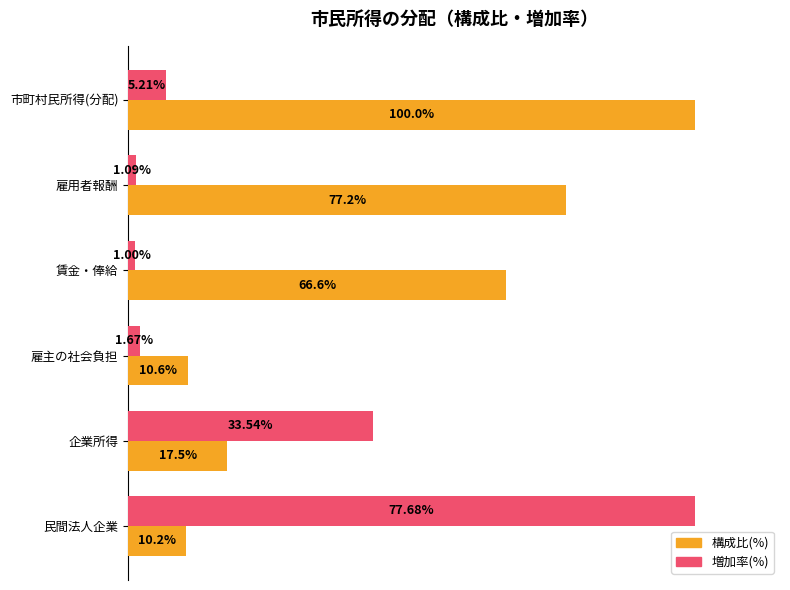

List the series in order of their overall mean, lowest first.

増加率(%), 構成比(%)